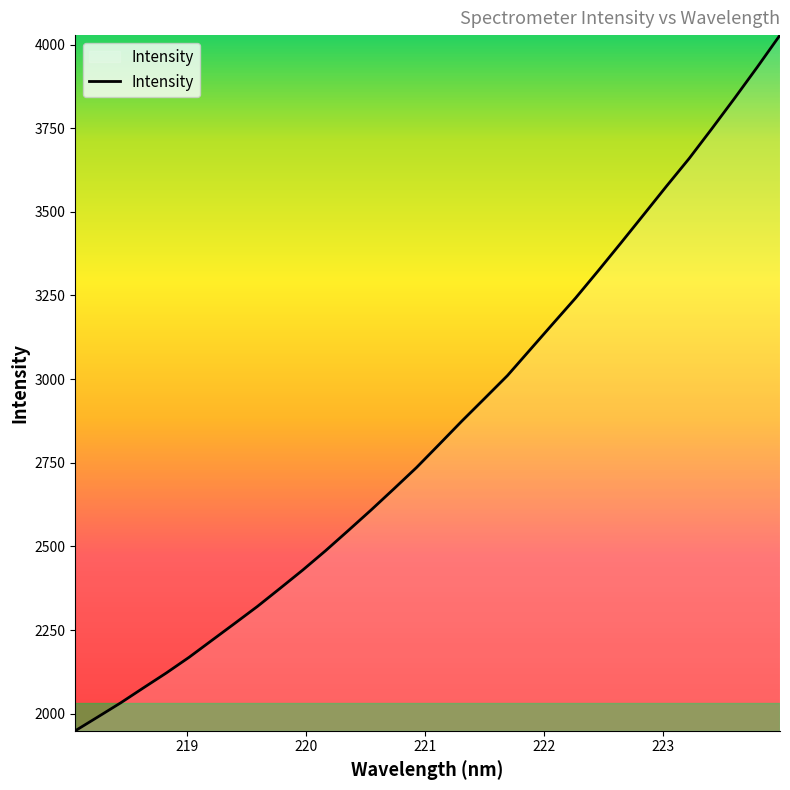

True or false: there are more than 0 points higher than both neighbors.

False